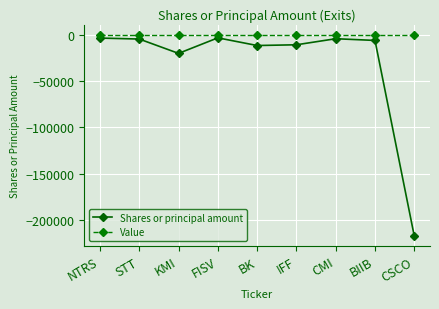

The value of Value at CSCO is 0. True or false?

True